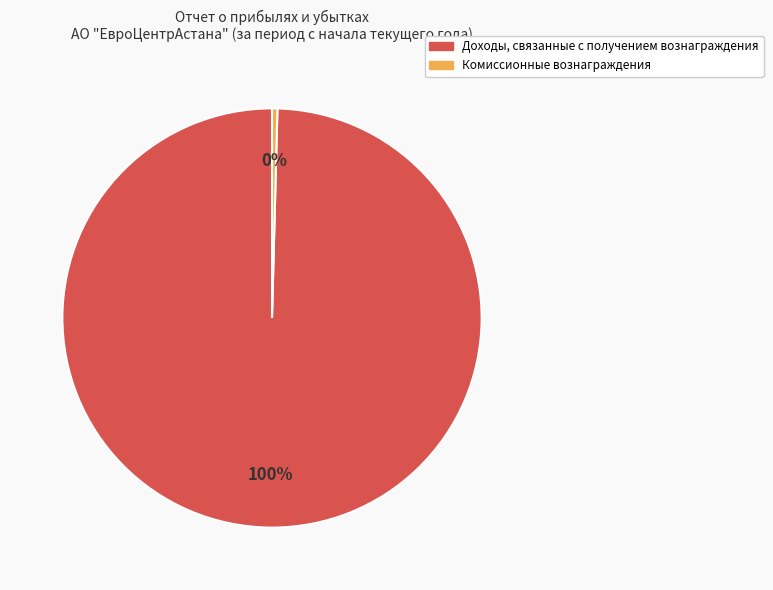

Is there any slice that represents more than half of the pie?

Yes